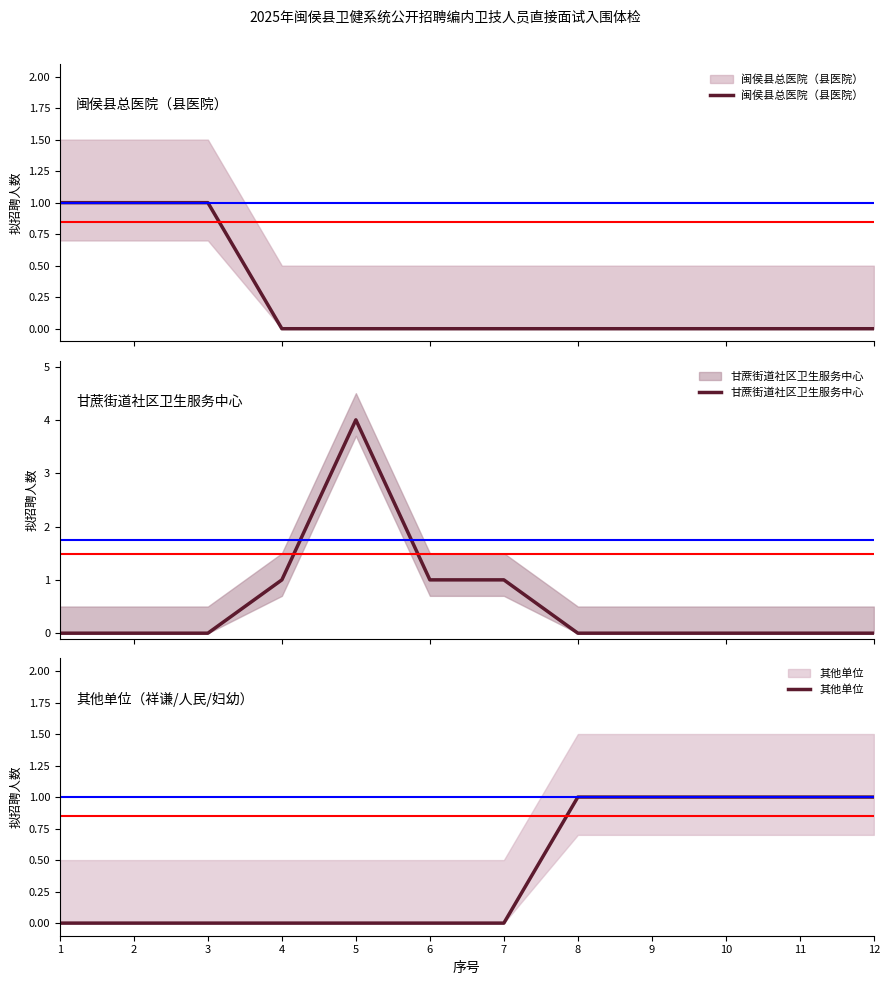

List the series in order of their peak value, lowest first.

闽侯县总医院（县医院）, 其他单位, 甘蔗街道社区卫生服务中心